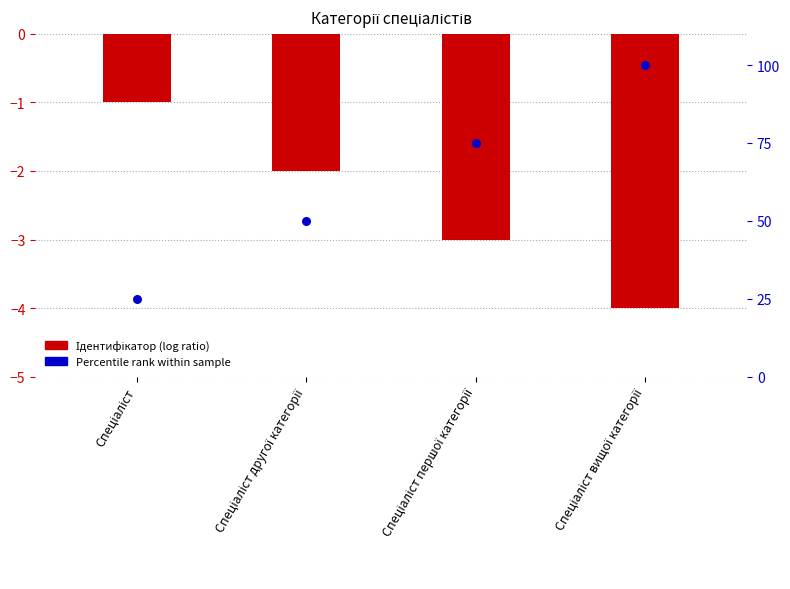

At how many categories does at least one series exceed 61?

2